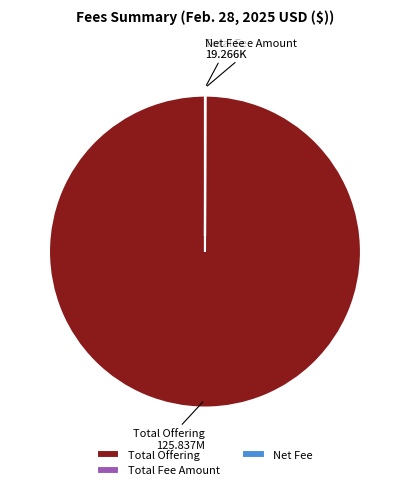

The Total Offering slice represents 100% of the pie. True or false?

True